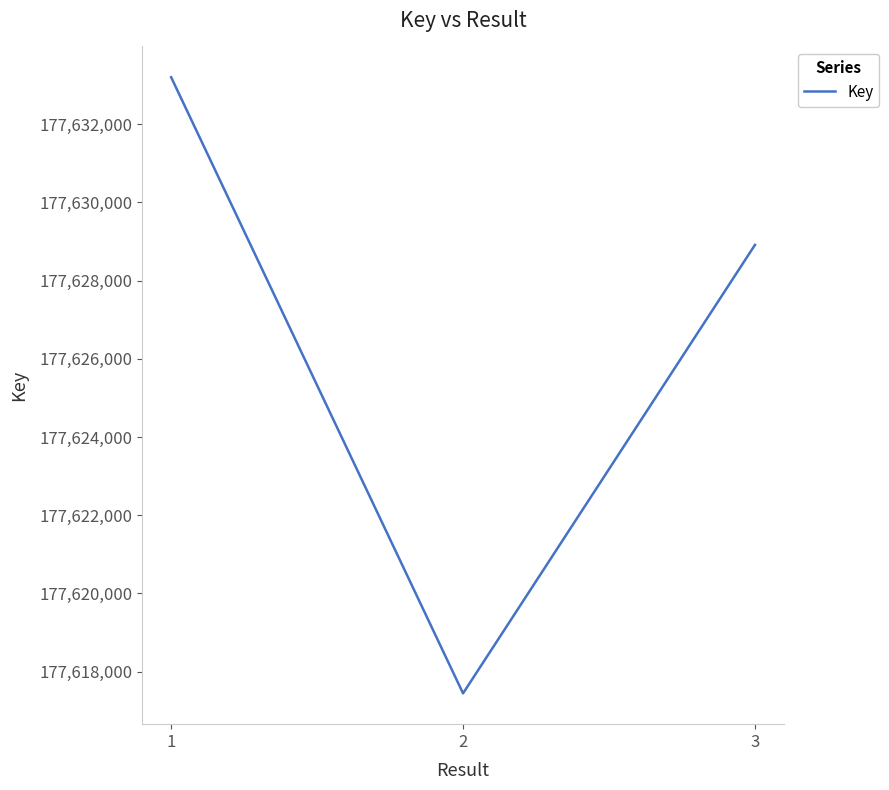

The chart shows a value of 282470485 at 2. True or false?

False